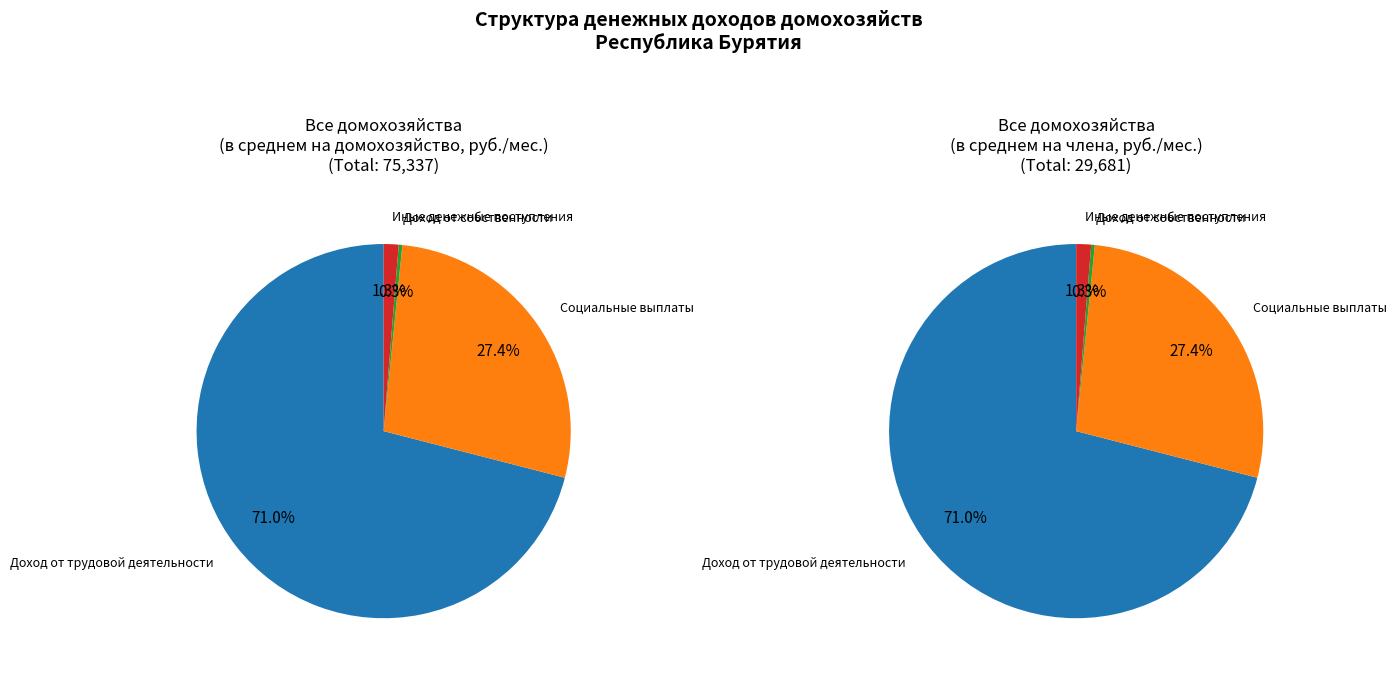

What is the ratio of the value at Социальные выплаты to the value at Доход от собственности?

88.4